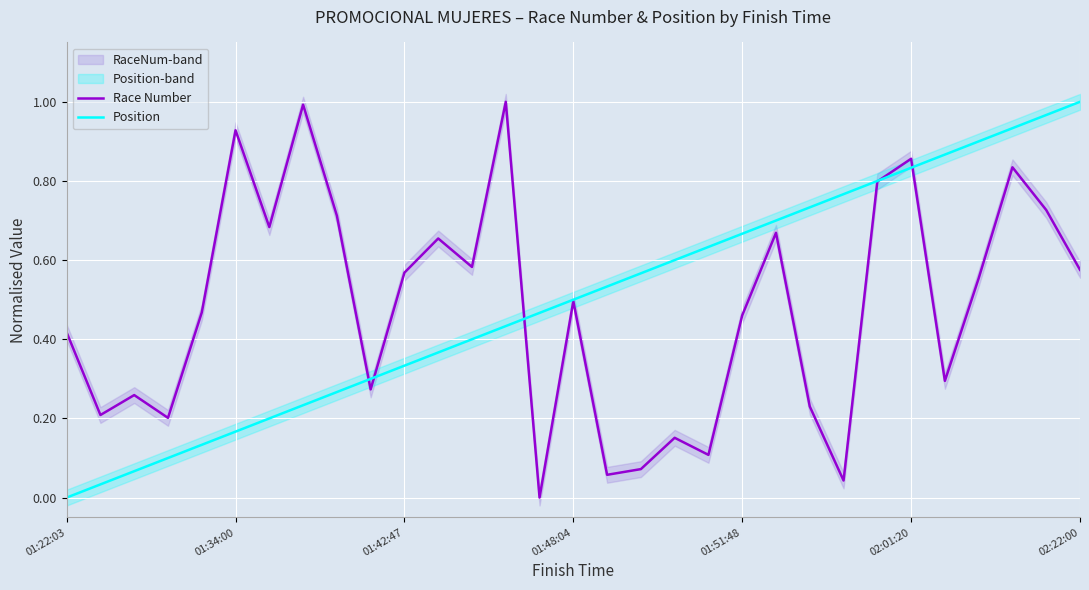

Which has a higher value, 13 or 11?

13